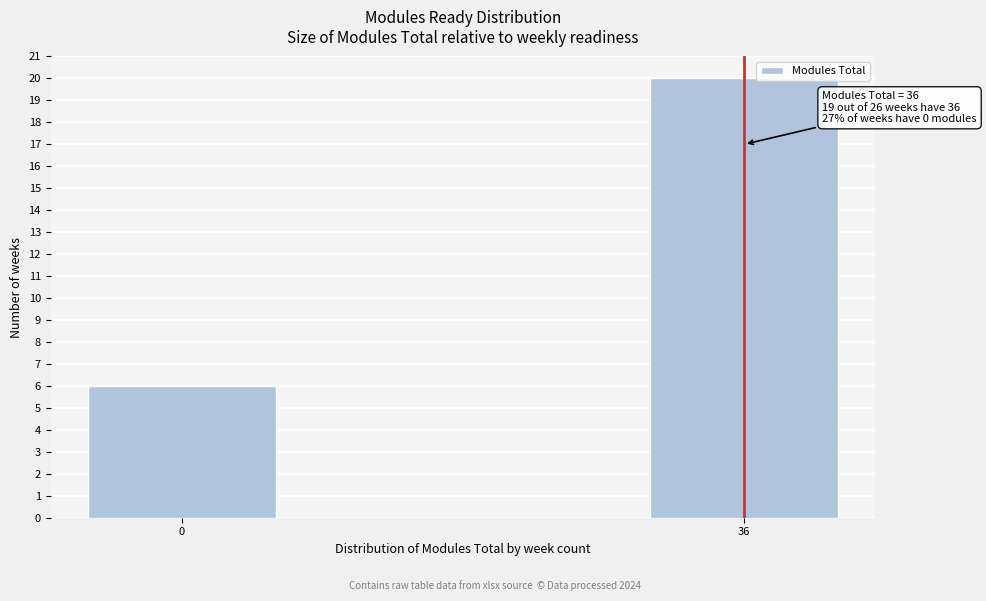

Reading left to right, extract all data points from this chart.

0=6	36=20